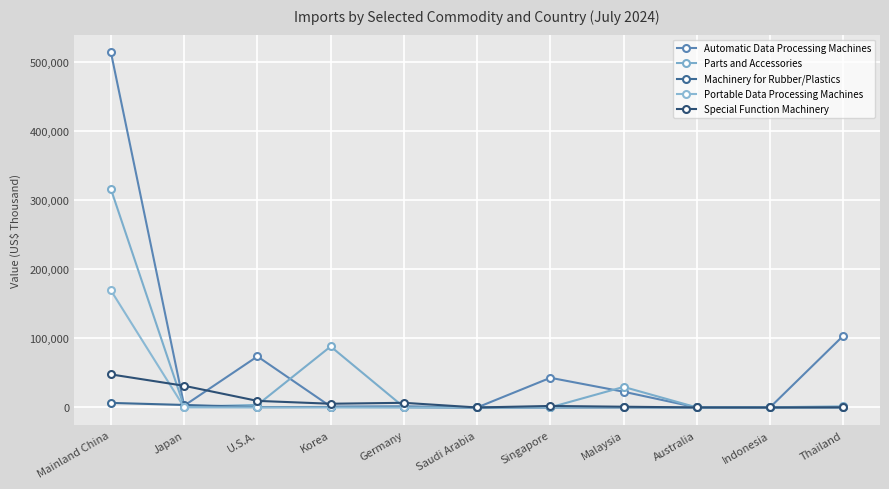

How many distinct data groups are displayed?

5